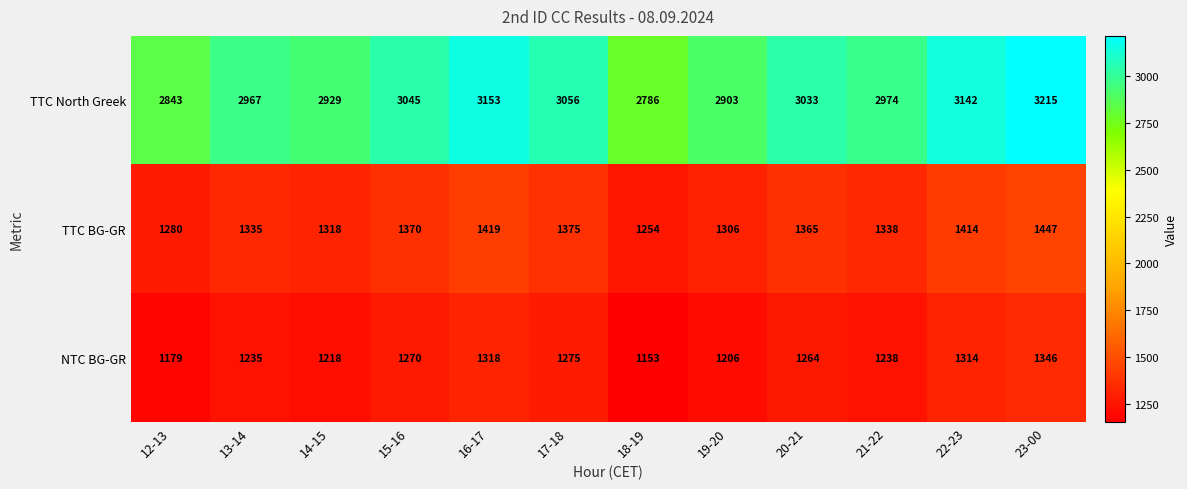

Which category has the lowest value across all series?

18-19